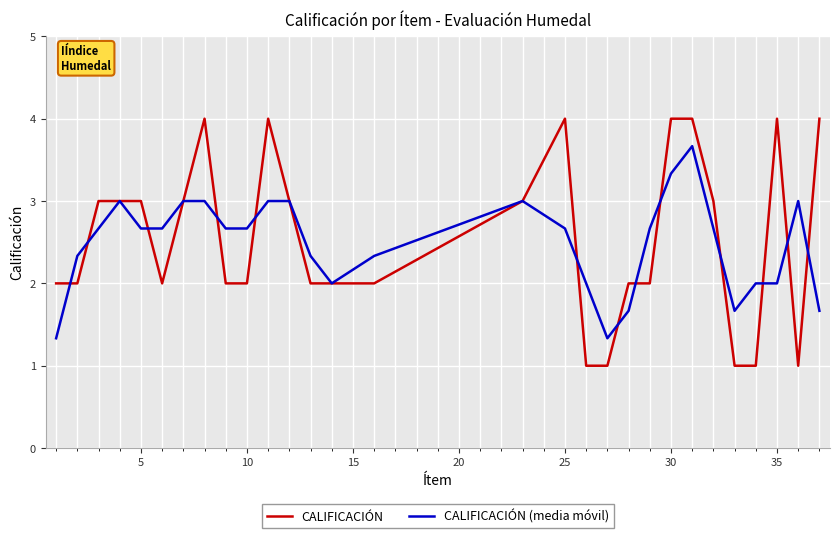

Rank the series by their maximum value, from lowest to highest.

CALIFICACIÓN (media móvil), CALIFICACIÓN